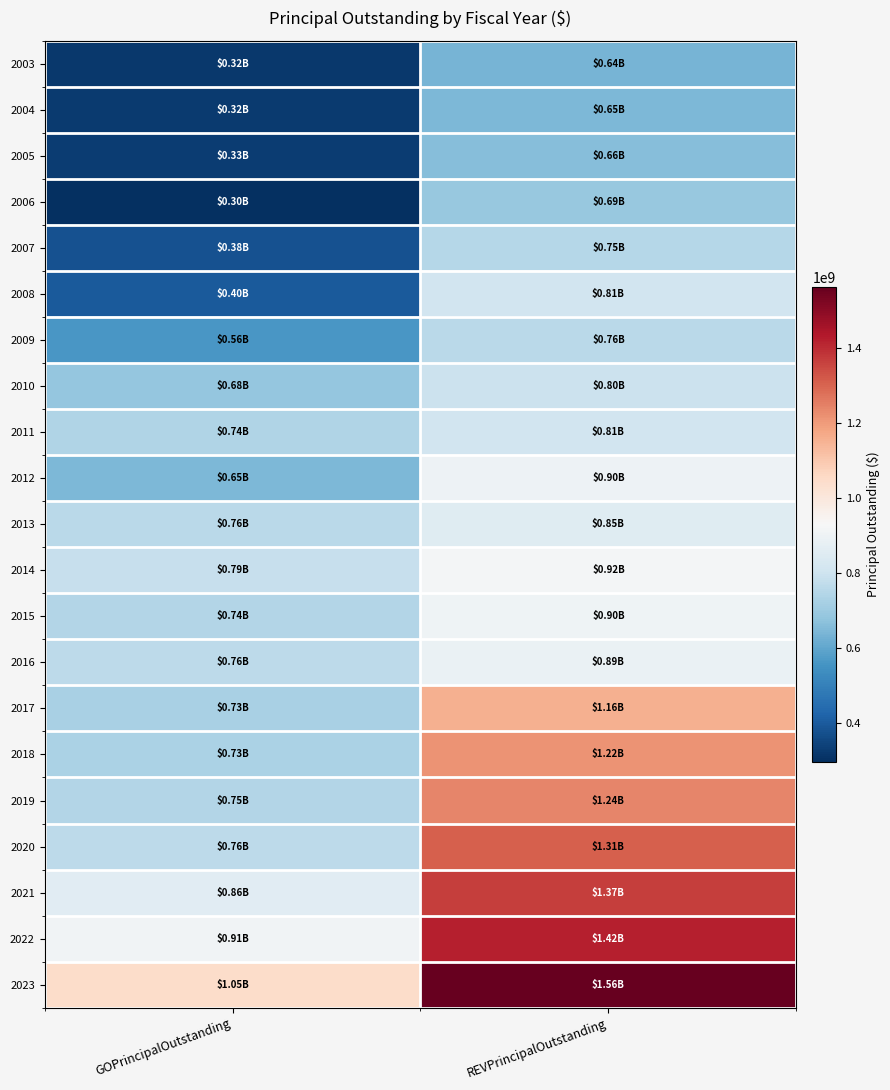

Reading right to left, extract all data points from this chart.

2003: REVPrincipalOutstanding=635055210.5	GOPrincipalOutstanding=317161428.6
2004: REVPrincipalOutstanding=645327659.4	GOPrincipalOutstanding=322868571.4
2005: REVPrincipalOutstanding=658527659.4	GOPrincipalOutstanding=326955000.0
2006: REVPrincipalOutstanding=691980000.0	GOPrincipalOutstanding=296185000.0
2007: REVPrincipalOutstanding=748585000.0	GOPrincipalOutstanding=378430000.0
2008: REVPrincipalOutstanding=810595000.0	GOPrincipalOutstanding=399015000.0
2009: REVPrincipalOutstanding=758460000.0	GOPrincipalOutstanding=559255000.0
2010: REVPrincipalOutstanding=795105000.0	GOPrincipalOutstanding=683455000.0
2011: REVPrincipalOutstanding=810735000.0	GOPrincipalOutstanding=741135000.0
2012: REVPrincipalOutstanding=899015000.0	GOPrincipalOutstanding=646390000.0
2013: REVPrincipalOutstanding=851450000.0	GOPrincipalOutstanding=760725000.0
2014: REVPrincipalOutstanding=917405000.0	GOPrincipalOutstanding=786030000.0
2015: REVPrincipalOutstanding=904690000.0	GOPrincipalOutstanding=743130000.0
2016: REVPrincipalOutstanding=887800000.0	GOPrincipalOutstanding=763435000.0
2017: REVPrincipalOutstanding=1155050000.0	GOPrincipalOutstanding=725685000.0
2018: REVPrincipalOutstanding=1215290000.0	GOPrincipalOutstanding=731730000.0
2019: REVPrincipalOutstanding=1240910000.0	GOPrincipalOutstanding=745560000.0
2020: REVPrincipalOutstanding=1306815000.0	GOPrincipalOutstanding=764685000.0
2021: REVPrincipalOutstanding=1366465000.0	GOPrincipalOutstanding=857075000.0
2022: REVPrincipalOutstanding=1424140000.0	GOPrincipalOutstanding=908665000.0
2023: REVPrincipalOutstanding=1563550000.0	GOPrincipalOutstanding=1045695000.0